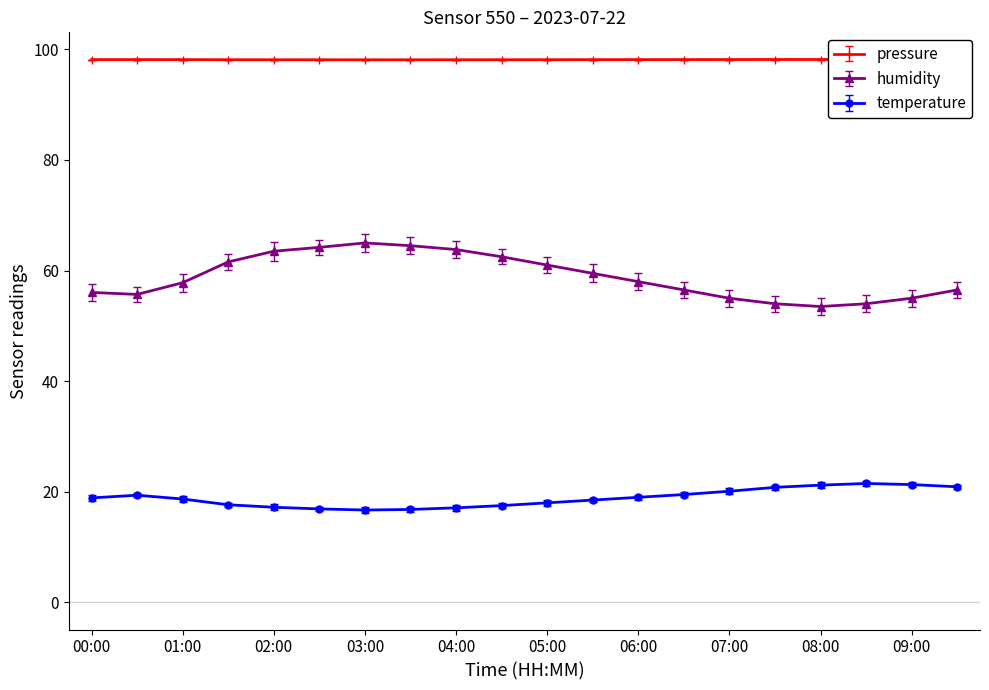

True or false: pressure has more than 0 points higher than both neighbors.

True